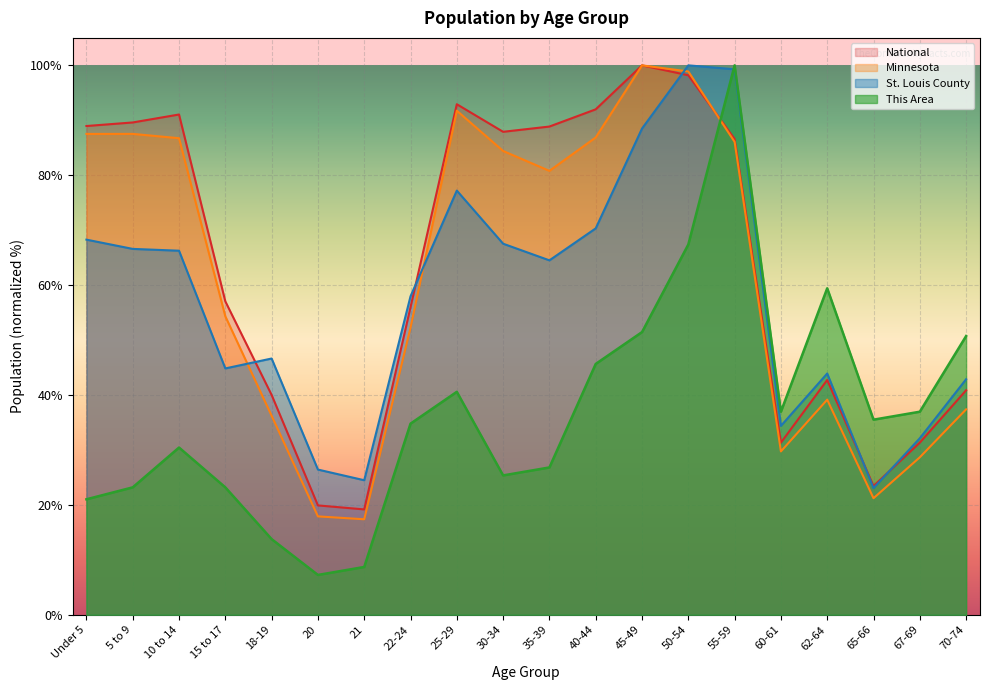

Where is Minnesota nearest to the value 58?

15 to 17